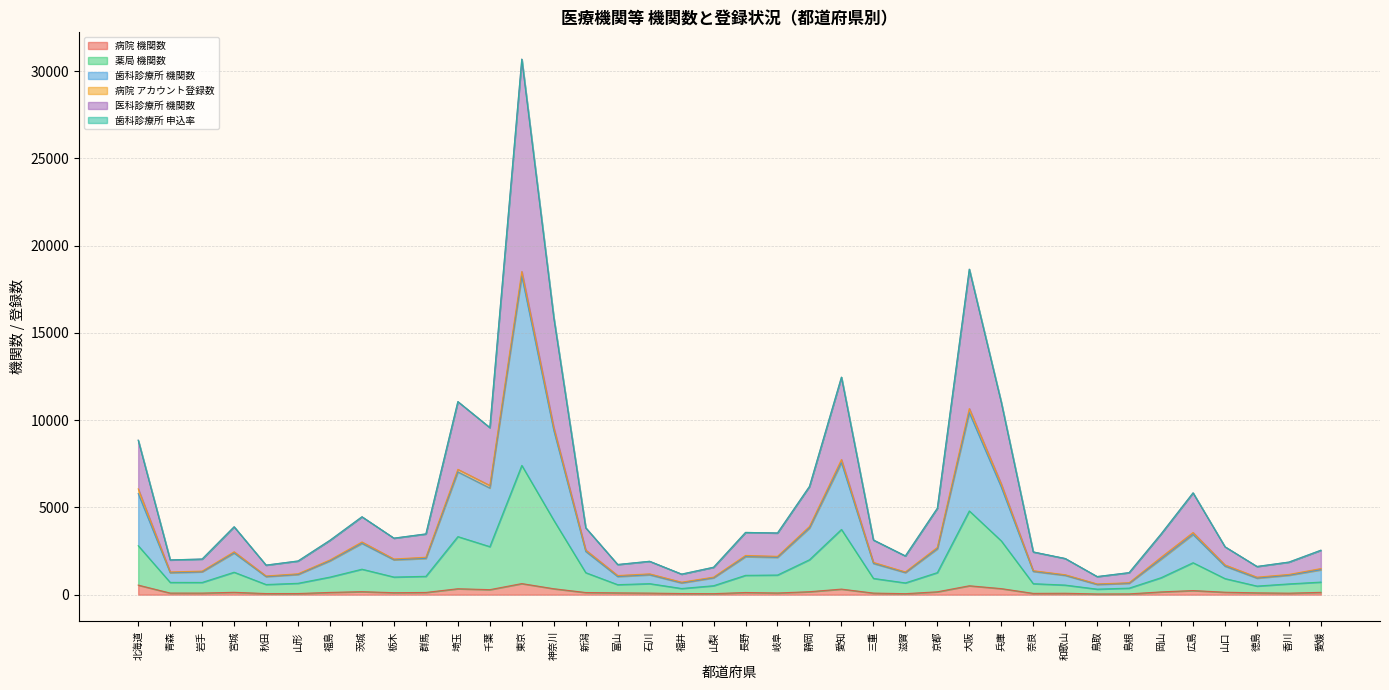

At which category is the sum across all series the highest?

東京